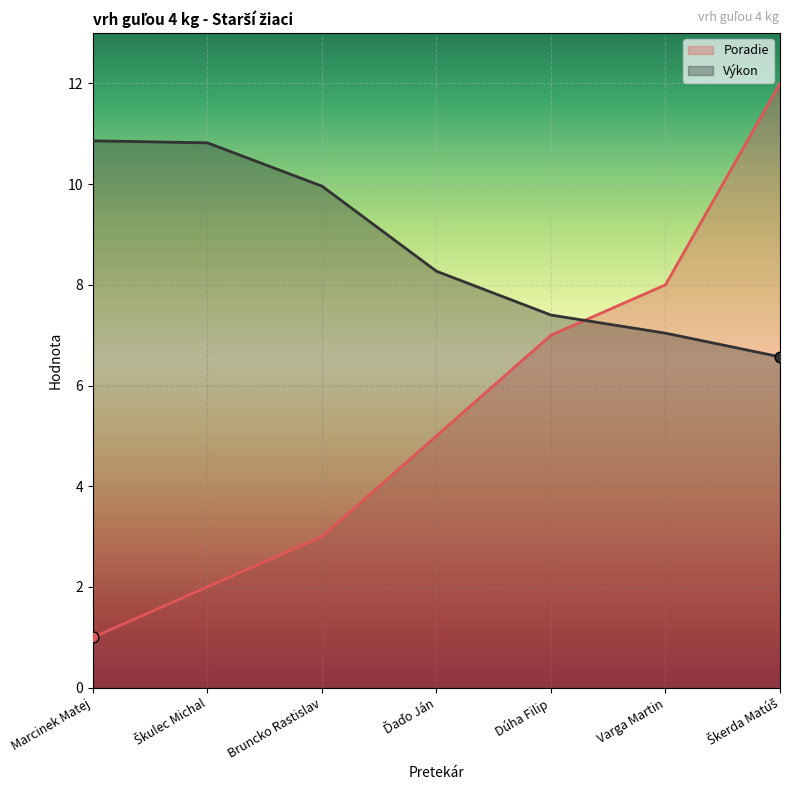

Which series has the largest total across all categories?

Výkon